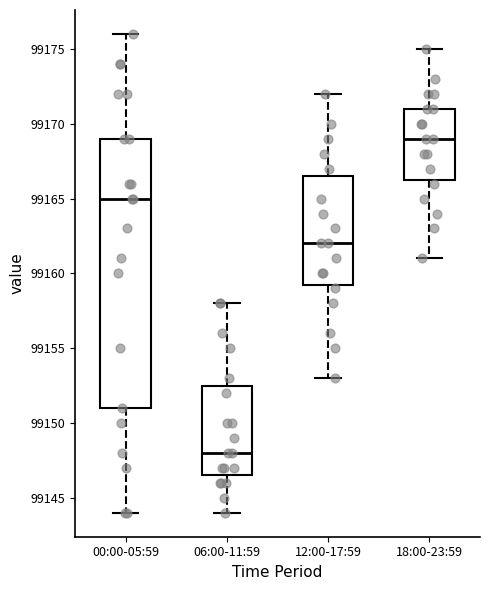

Reading left to right, transcribe this box plot: for each box, give where its median line is, the range the box spans, and where its two whiskers end, as read against the y-axis. The values are not printed on the chart, so give them approximately, as read against the axis.

00:00-05:59: median 99165.0, box 99151.0 to 99169.0, whiskers 99144.0 to 99176.0
06:00-11:59: median 99148.0, box 99146.5 to 99152.5, whiskers 99144.0 to 99158.0
12:00-17:59: median 99162.0, box 99159.5 to 99166.5, whiskers 99153.0 to 99172.0
18:00-23:59: median 99169.0, box 99166.5 to 99171.0, whiskers 99161.0 to 99175.0